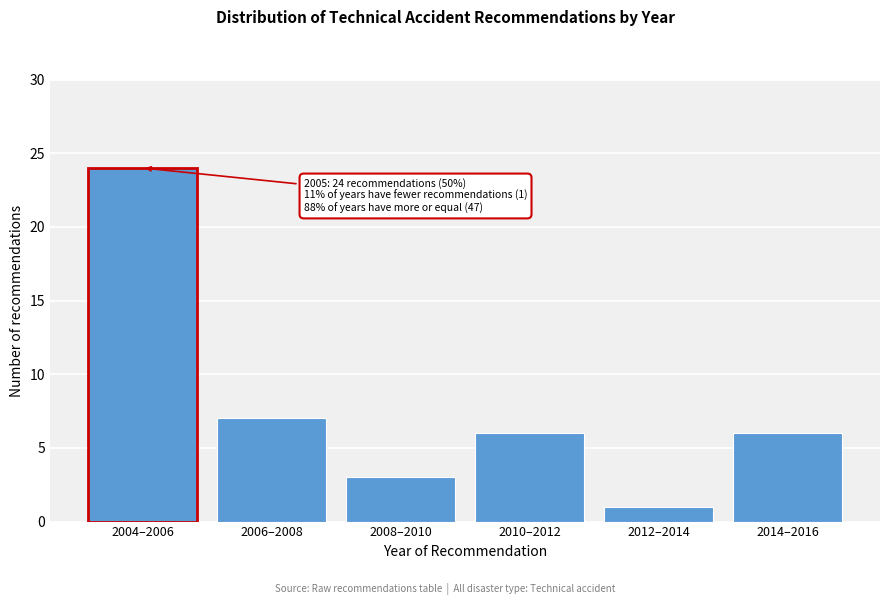

Reading left to right, extract all data points from this chart.

2004–2006=24	2006–2008=7	2008–2010=3	2010–2012=6	2012–2014=1	2014–2016=6